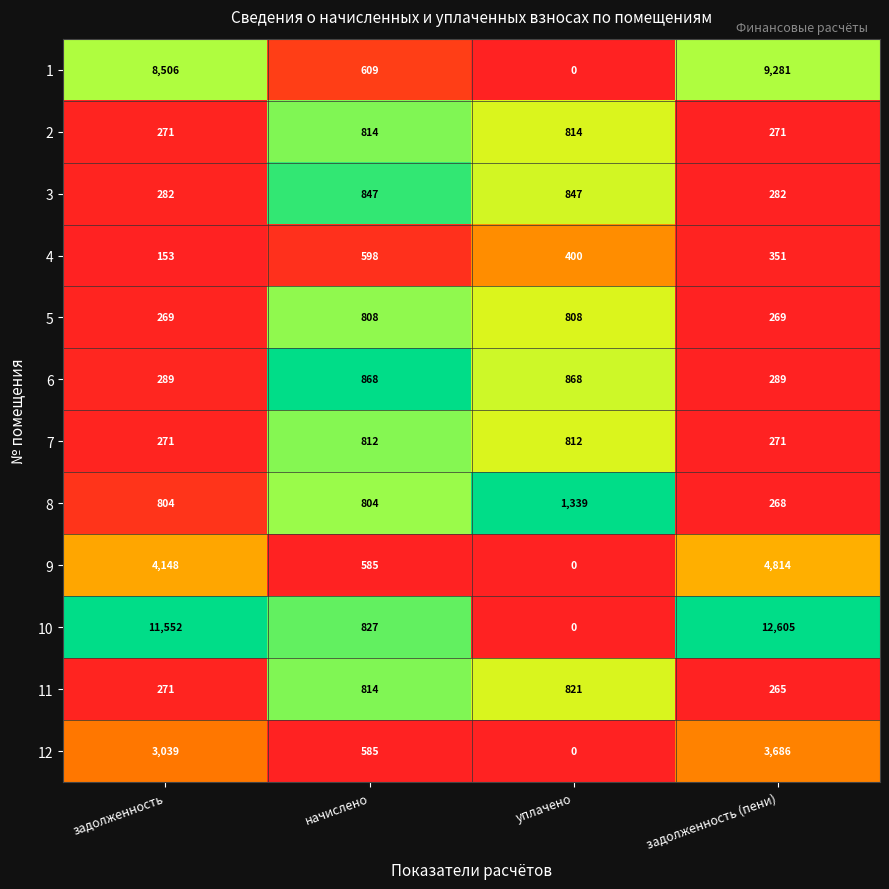

Between задолженность and уплачено, which series saw the biggest shift?

10